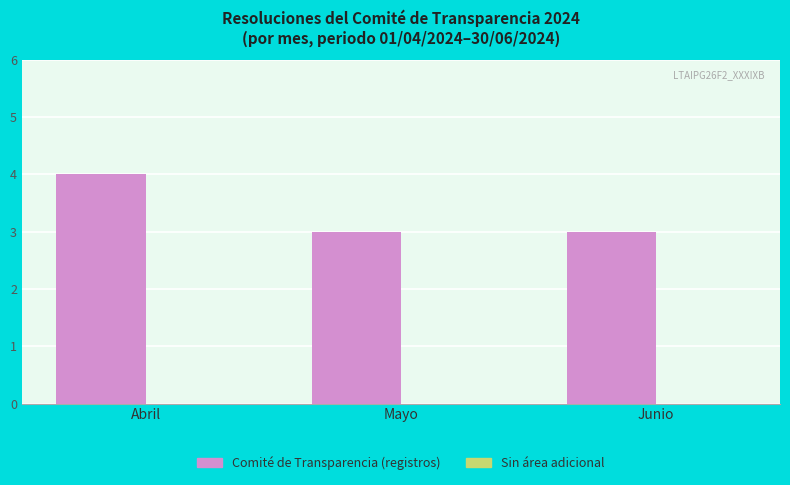

Reading left to right, list all the values displayed in this chart.

4	3	3